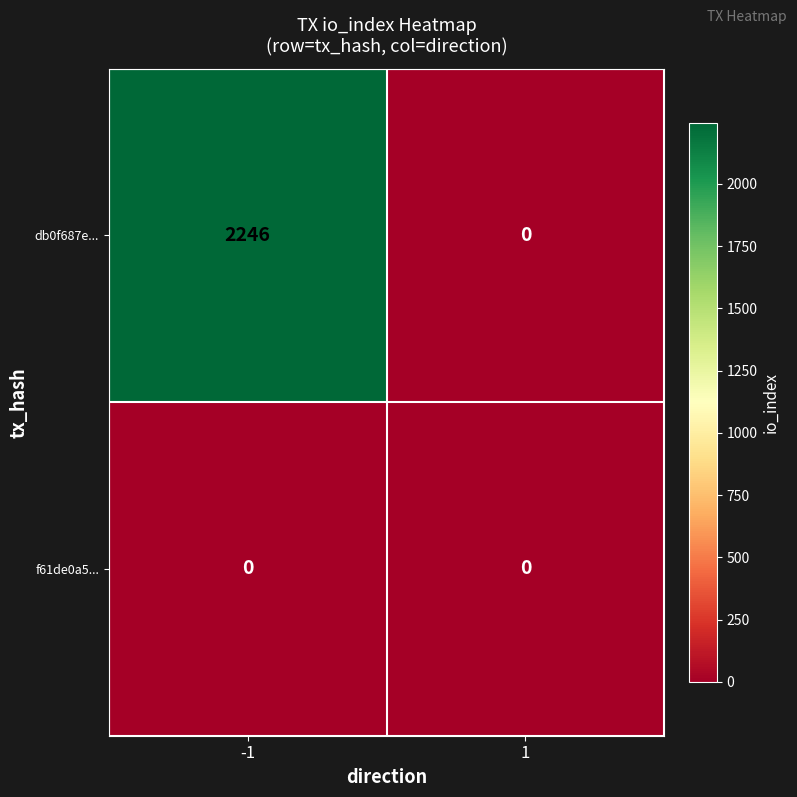

At how many categories does at least one series exceed 227?

1